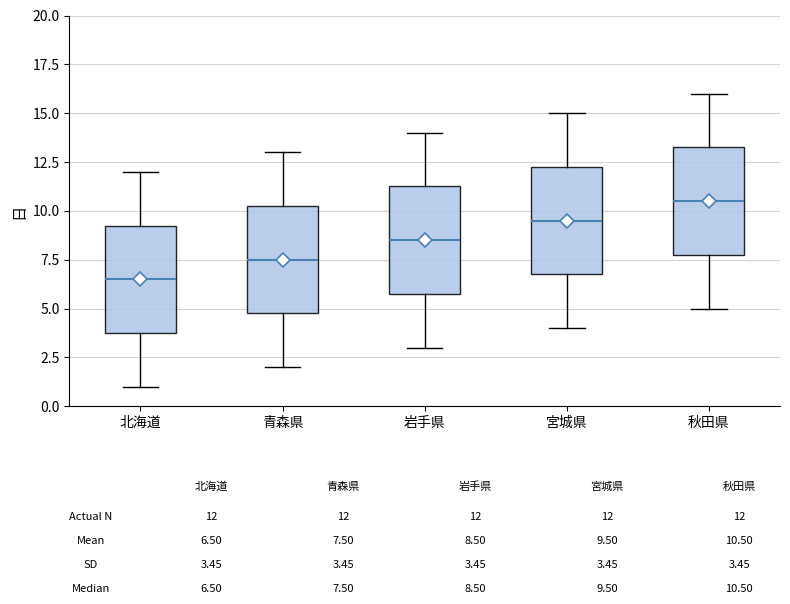

Where does the median line of the box for 北海道 sit on the y-axis? The values are not printed on the chart, so give them approximately, as read against the axis.

6.5